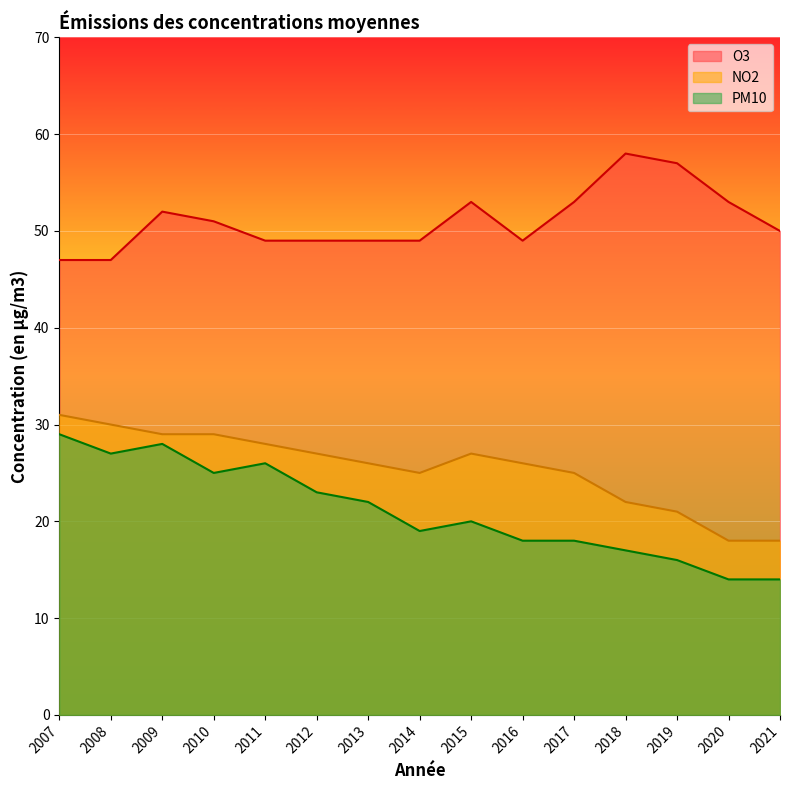

How many lines are shown in the chart?

3